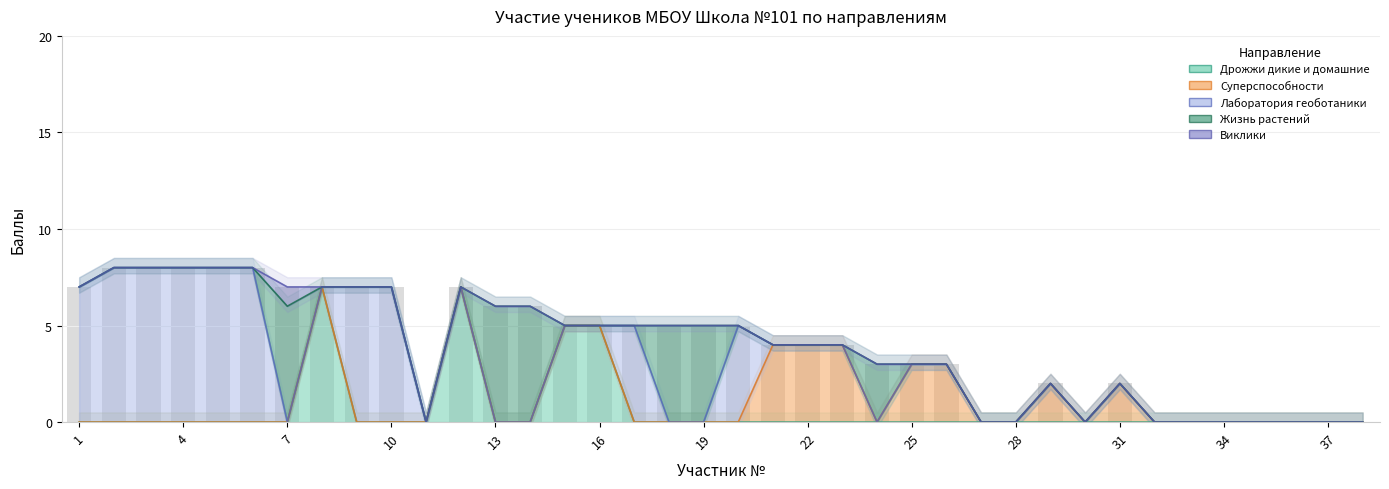

How many data points in Жизнь растений are above 0?

6